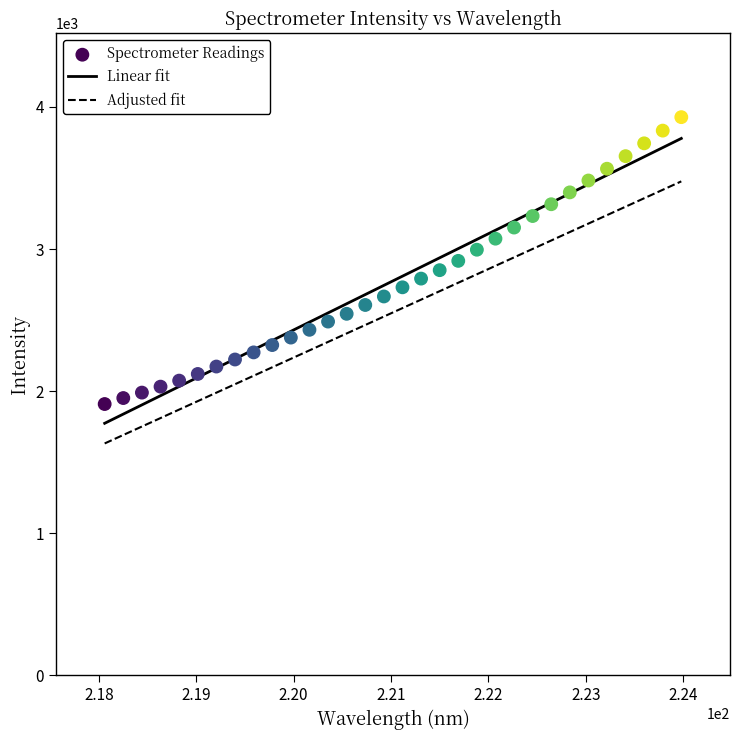

What is the range of X values (max minus min)?

5.9